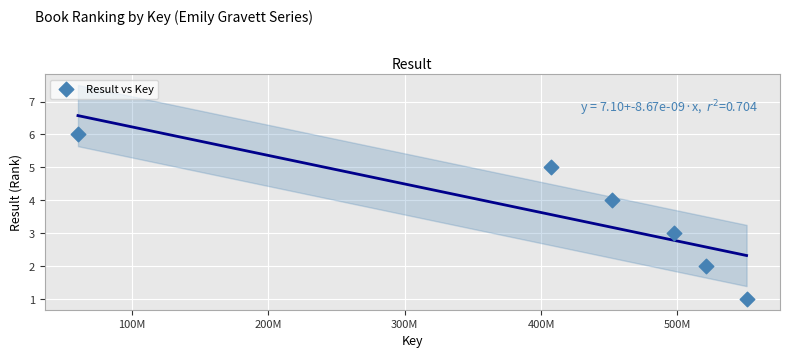

What is the range of Y values (max minus min)?

5